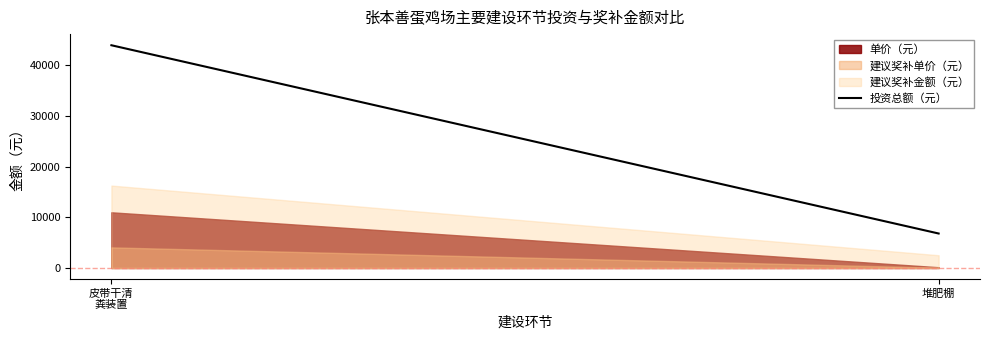

What is the maximum value shown in the chart?

16280.0